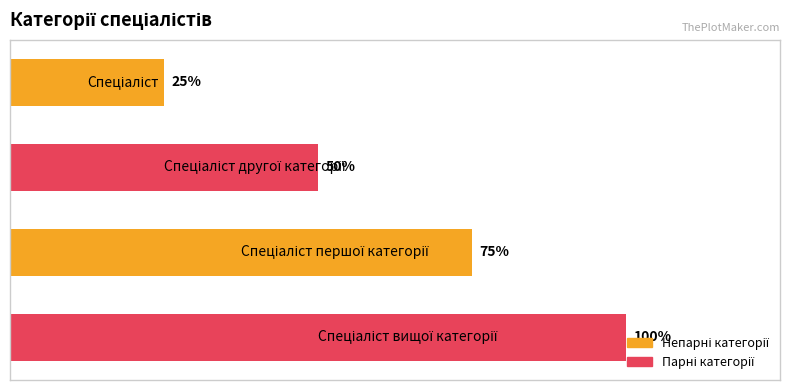

Are the bars horizontal?

Yes